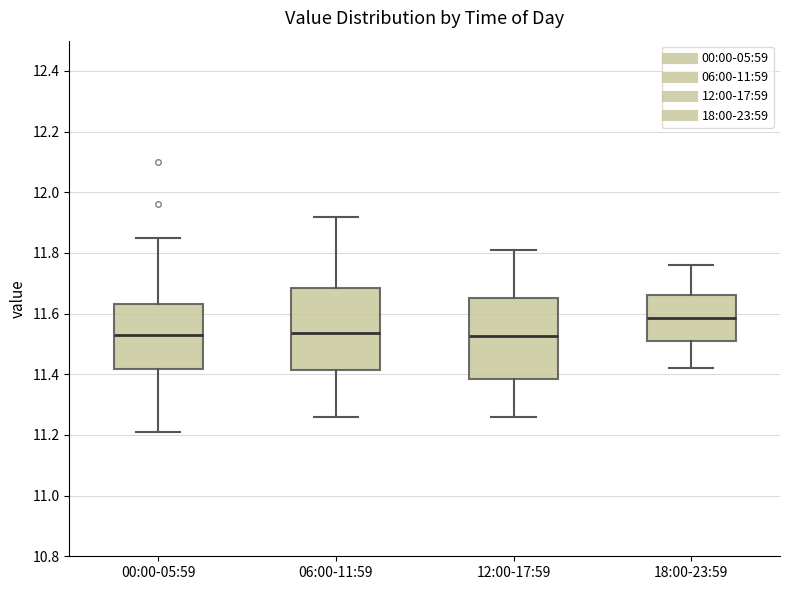

Reading left to right, transcribe this box plot: for each box, give where its median line is, the range the box spans, and where its two whiskers end, as read against the y-axis. The values are not printed on the chart, so give them approximately, as read against the axis.

00:00-05:59: median 11.54, box 11.42 to 11.64, whiskers 11.22 to 11.86
06:00-11:59: median 11.54, box 11.42 to 11.68, whiskers 11.26 to 11.92
12:00-17:59: median 11.52, box 11.38 to 11.66, whiskers 11.26 to 11.82
18:00-23:59: median 11.58, box 11.52 to 11.66, whiskers 11.42 to 11.76